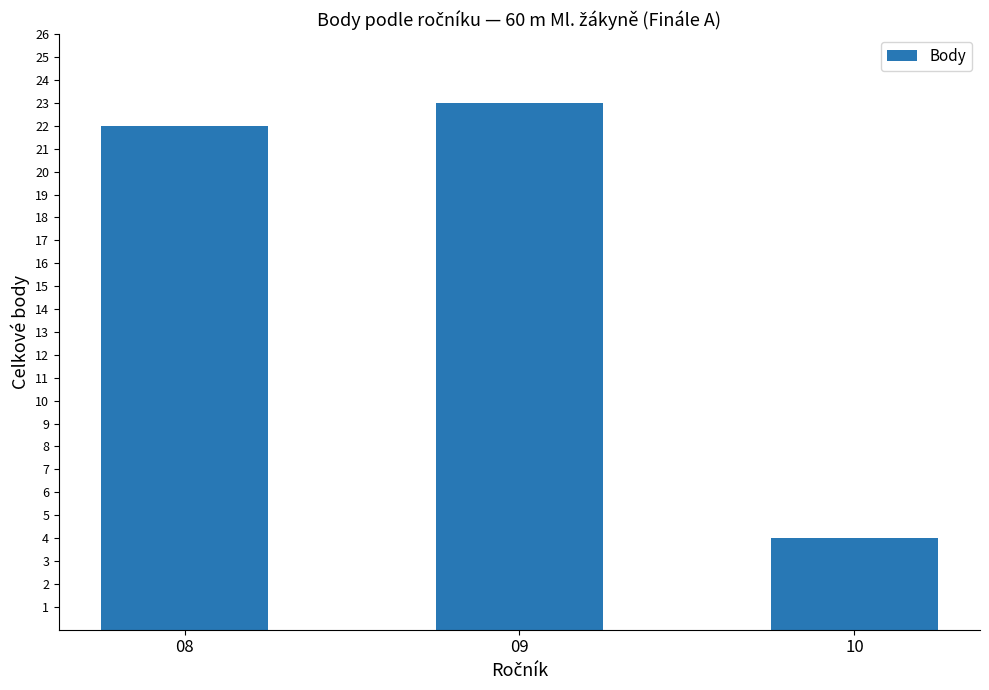

Reading left to right, list all the values displayed in this chart.

08=22	09=23	10=4